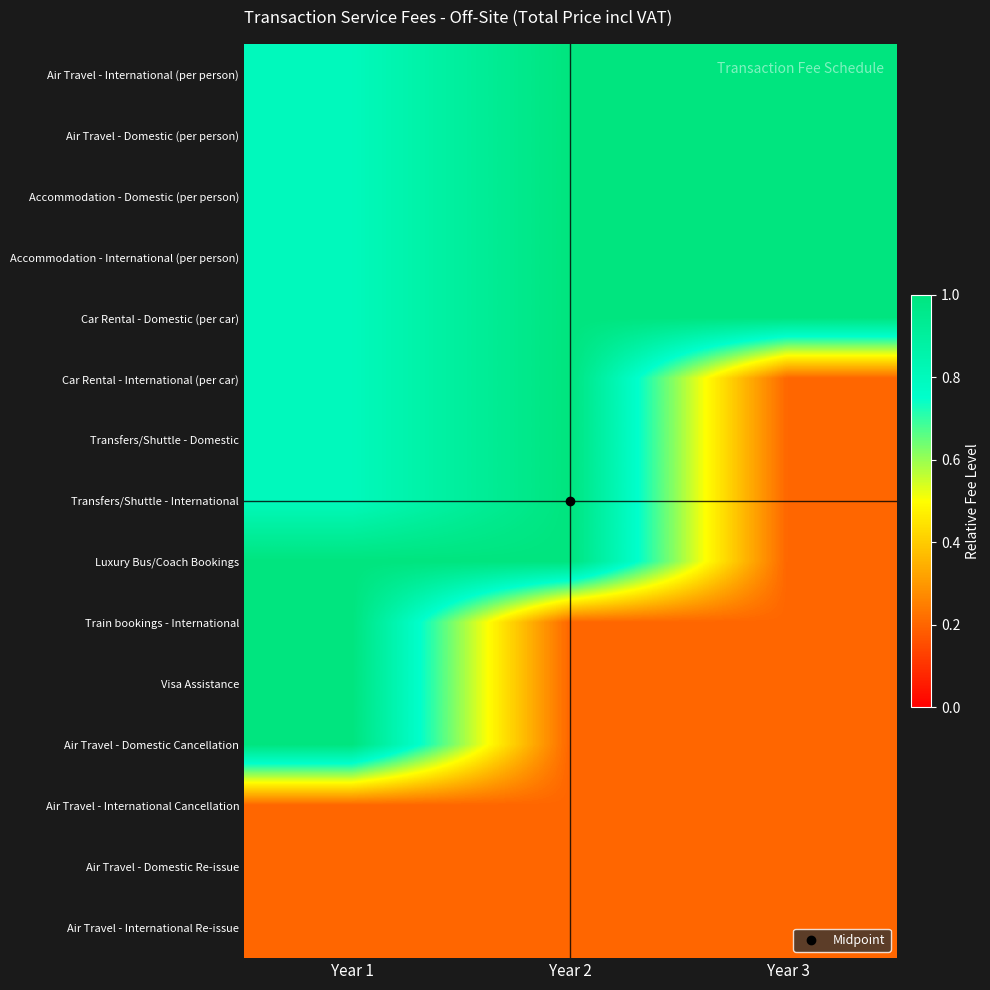

What is the maximum value shown in the chart?

1.0